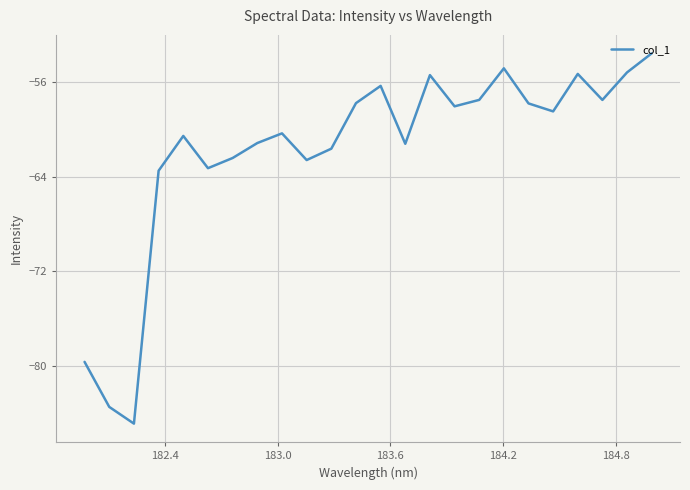

How many lines are shown in the chart?

1